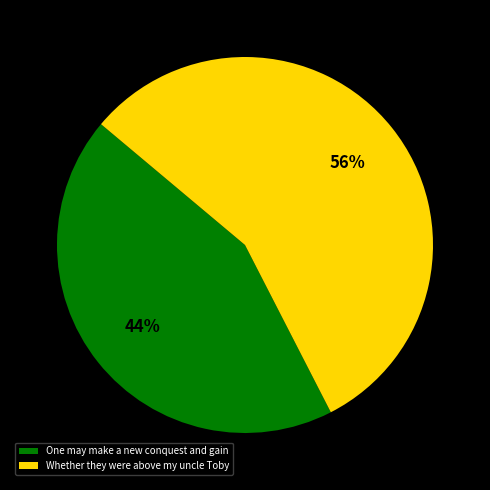

To the nearest percent, what is the average slice percentage?

50%